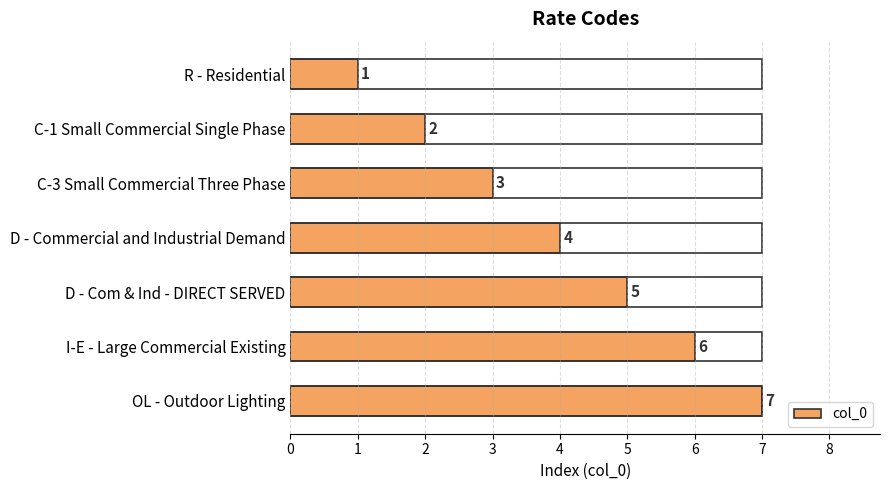

What is the average value?

4